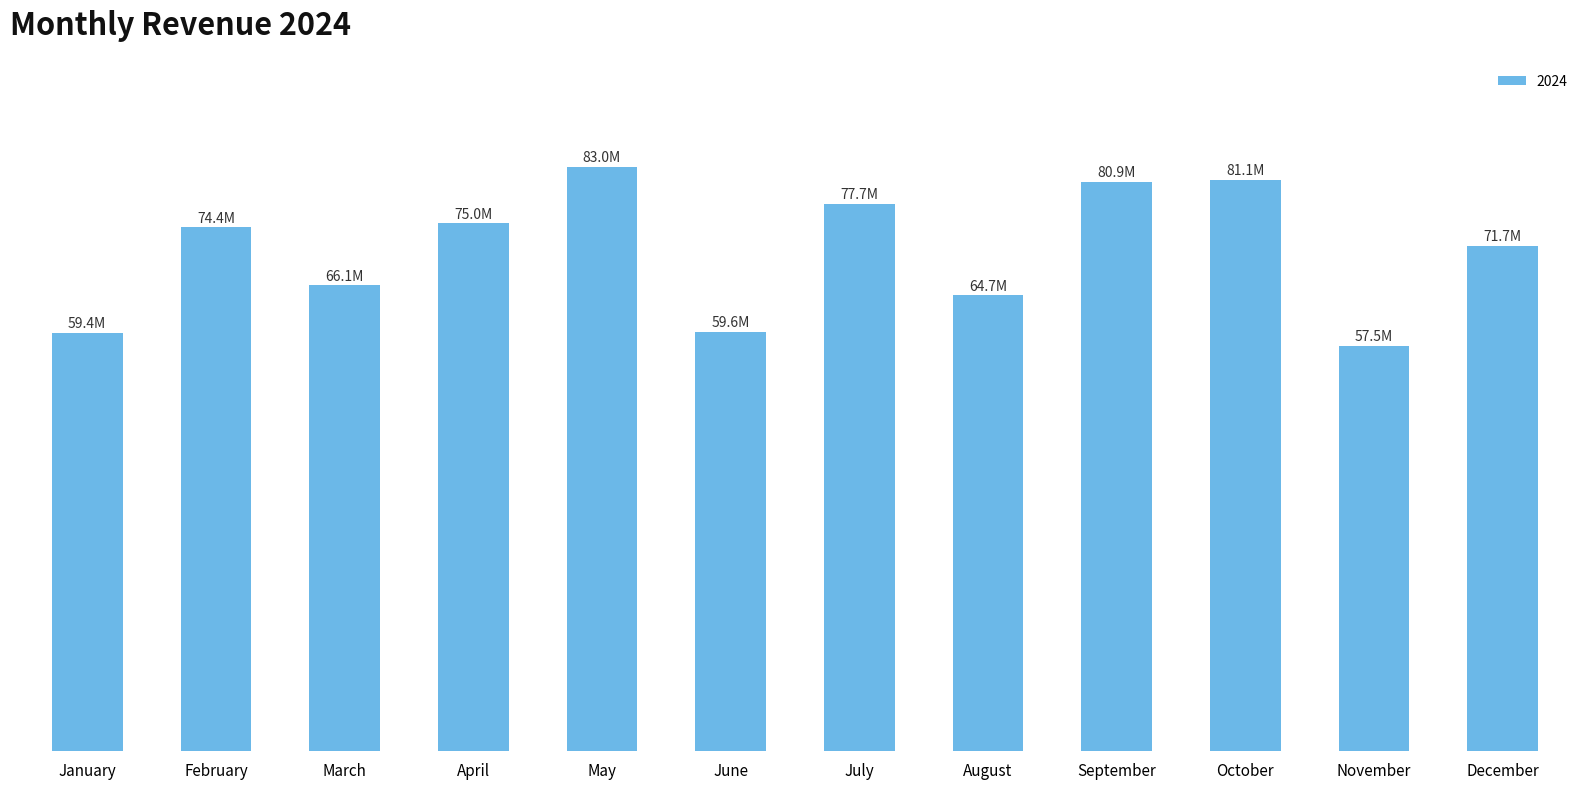

Rank the categories by value from highest to lowest.

May, October, September, July, April, February, December, March, August, June, January, November